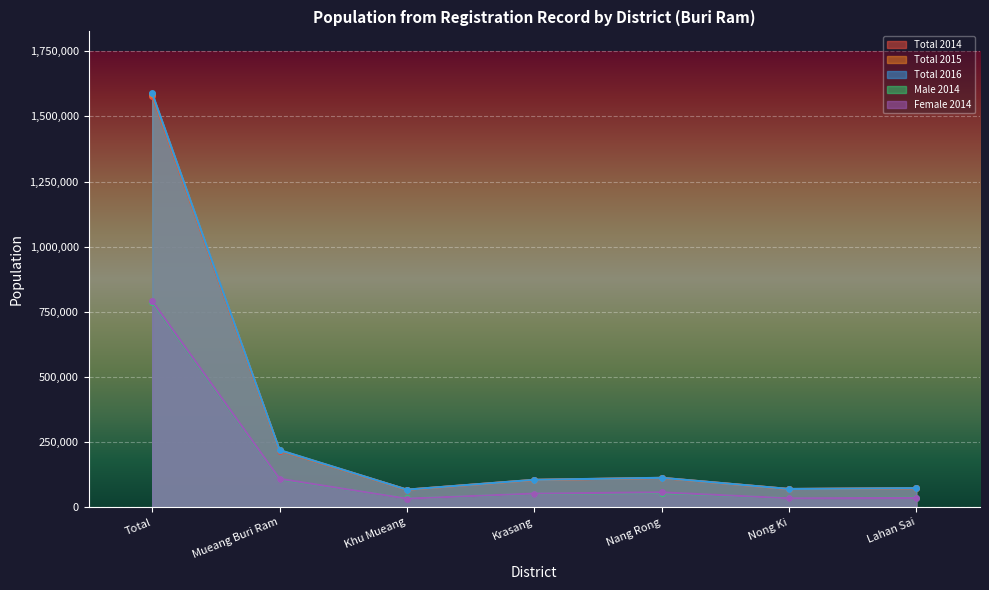

Reading left to right, transcribe all the data shown in this chart.

Total 2014: Total=1579248	Mueang Buri Ram=217715	Khu Mueang=67420	Krasang=104949	Nang Rong=112641	Nong Ki=69992	Lahan Sai=72950
Total 2015: Total=1584661	Mueang Buri Ram=218802	Khu Mueang=67633	Krasang=105290	Nang Rong=113005	Nong Ki=70258	Lahan Sai=73339
Total 2016: Total=1587897	Mueang Buri Ram=219708	Khu Mueang=67835	Krasang=105564	Nang Rong=113230	Nong Ki=70428	Lahan Sai=73605
Male 2014: Total=787851	Mueang Buri Ram=108168	Khu Mueang=33923	Krasang=52114	Nang Rong=55260	Nong Ki=35161	Lahan Sai=36840
Female 2014: Total=791397	Mueang Buri Ram=109547	Khu Mueang=33497	Krasang=52835	Nang Rong=57381	Nong Ki=34831	Lahan Sai=36110